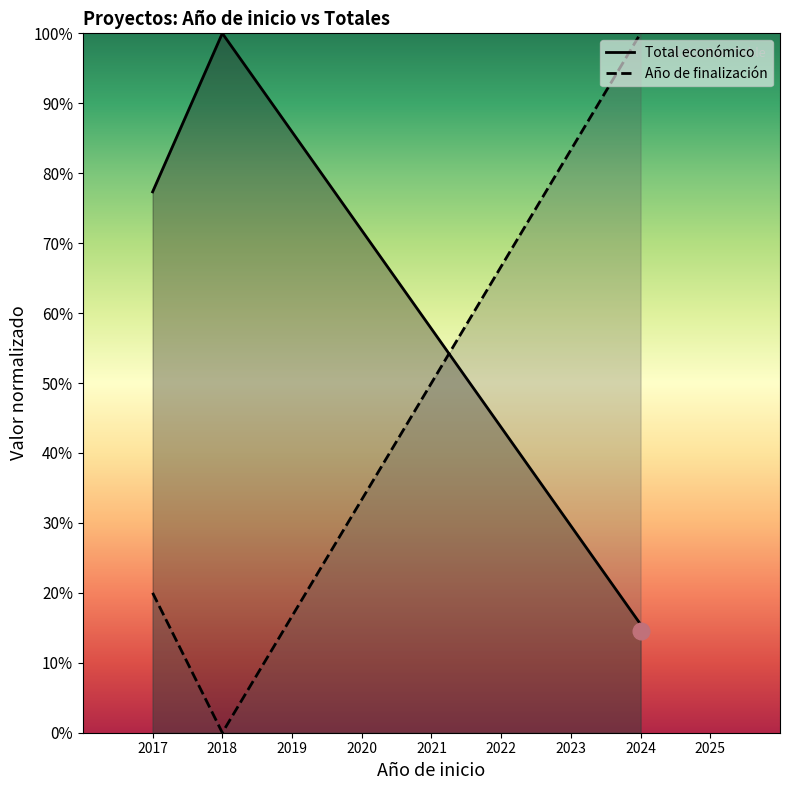

In Año de finalización, how many points are lower than both neighbors (excluding endpoints)?

1